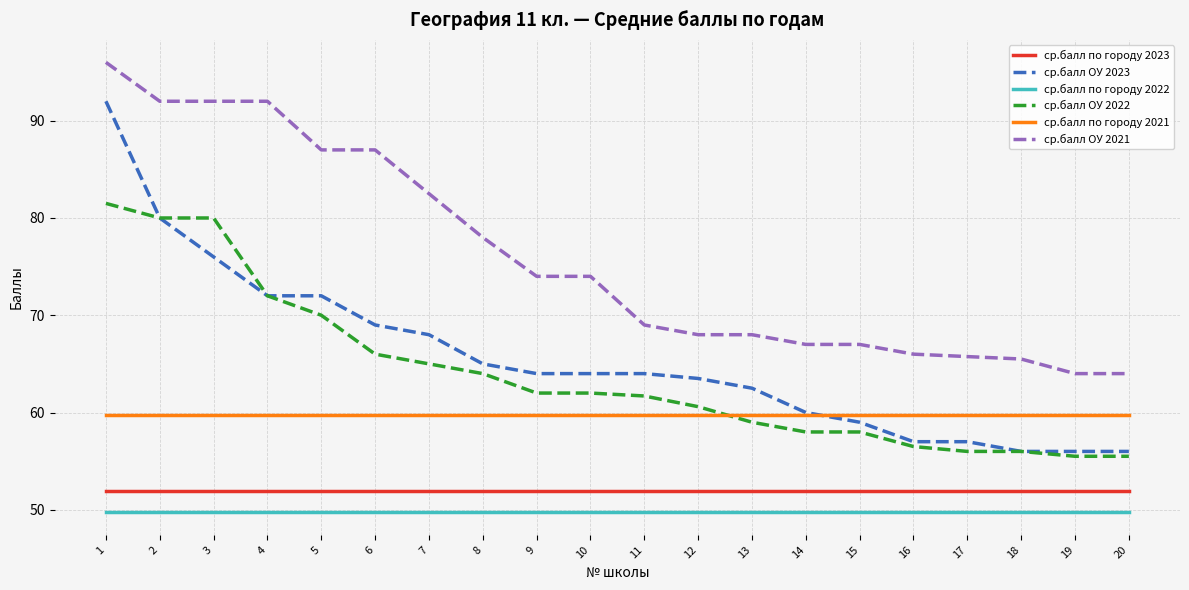

Reading right to left, extract all data points from this chart.

ср.балл по городу 2023: 20=51.9	19=51.9	18=51.9	17=51.9	16=51.9	15=51.9	14=51.9	13=51.9	12=51.9	11=51.9	10=51.9	9=51.9	8=51.9	7=51.9	6=51.9	5=51.9	4=51.9	3=51.9	2=51.9	1=51.9
ср.балл ОУ 2023: 20=56.0	19=56.0	18=56.0	17=57.0	16=57.0	15=59.0	14=60.0	13=62.5	12=63.5	11=64.0	10=64.0	9=64.0	8=65.0	7=68.0	6=69.0	5=72.0	4=72.0	3=76.0	2=80.0	1=92.0
ср.балл по городу 2022: 20=49.7	19=49.7	18=49.7	17=49.7	16=49.7	15=49.7	14=49.7	13=49.7	12=49.7	11=49.7	10=49.7	9=49.7	8=49.7	7=49.7	6=49.7	5=49.7	4=49.7	3=49.7	2=49.7	1=49.7
ср.балл ОУ 2022: 20=55.5	19=55.5	18=56.0	17=56.0	16=56.5	15=58.0	14=58.0	13=59.0	12=60.6	11=61.7	10=62.0	9=62.0	8=64.0	7=65.0	6=66.0	5=70.0	4=72.0	3=80.0	2=80.0	1=81.5
ср.балл по городу 2021: 20=59.7	19=59.7	18=59.7	17=59.7	16=59.7	15=59.7	14=59.7	13=59.7	12=59.7	11=59.7	10=59.7	9=59.7	8=59.7	7=59.7	6=59.7	5=59.7	4=59.7	3=59.7	2=59.7	1=59.7
ср.балл ОУ 2021: 20=64.0	19=64.0	18=65.5	17=65.8	16=66.0	15=67.0	14=67.0	13=68.0	12=68.0	11=69.0	10=74.0	9=74.0	8=78.0	7=82.5	6=87.0	5=87.0	4=92.0	3=92.0	2=92.0	1=96.0